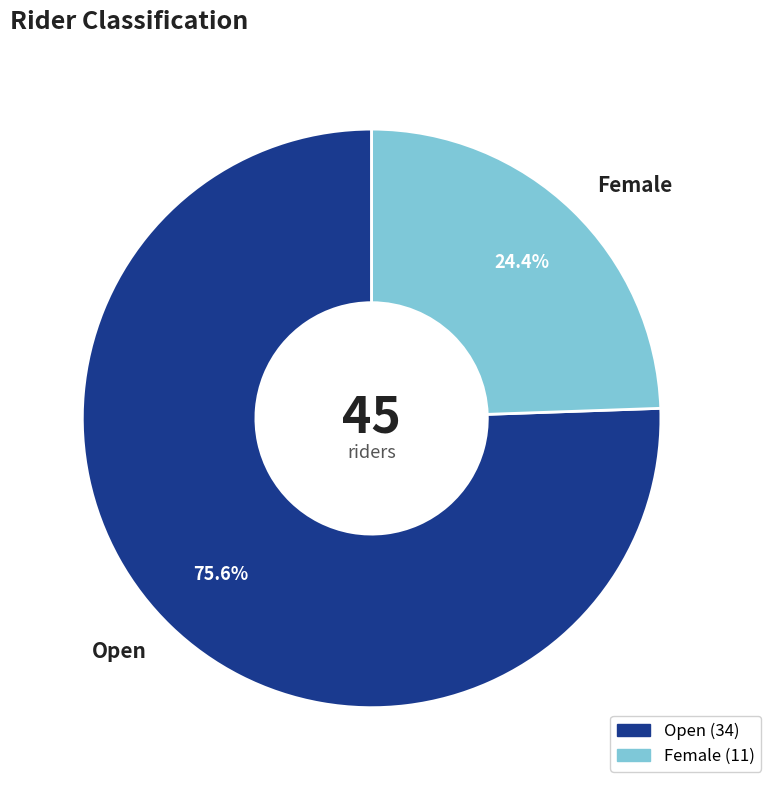

To the nearest percent, what portion does Female represent?

24%